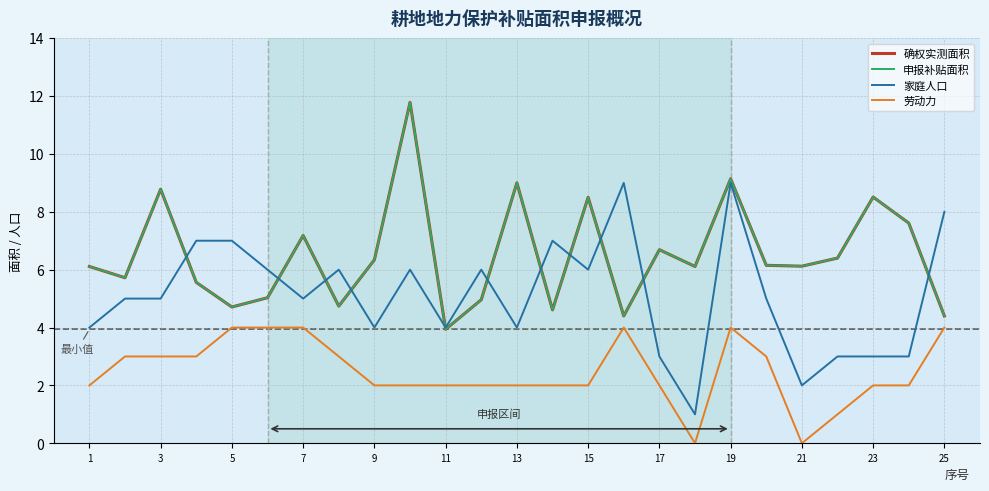

True or false: 申报补贴面积 and 确权实测面积 intersect in this chart.

False